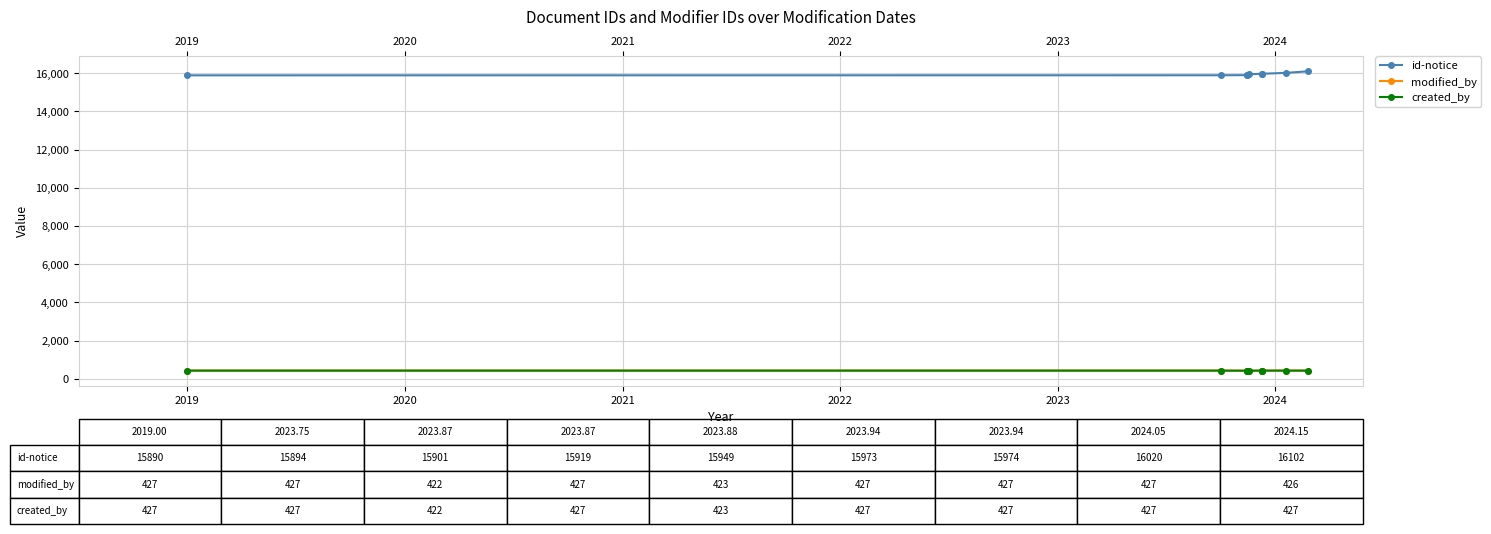

True or false: modified_by and id-notice cross at least once.

False